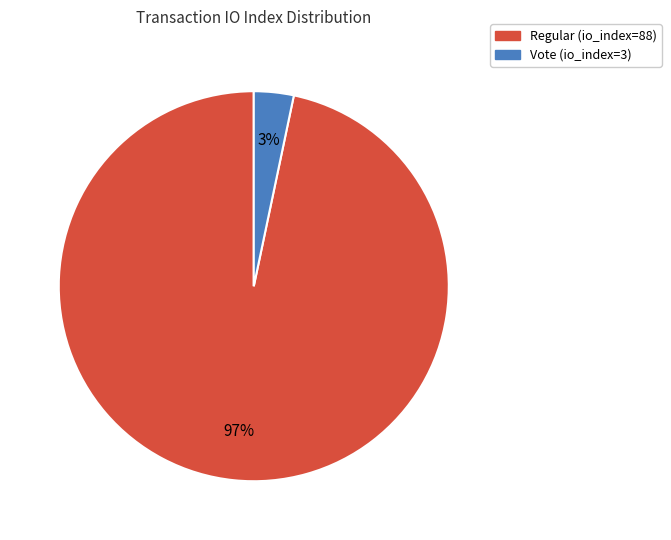

Rank the categories by value from lowest to highest.

Vote, Regular